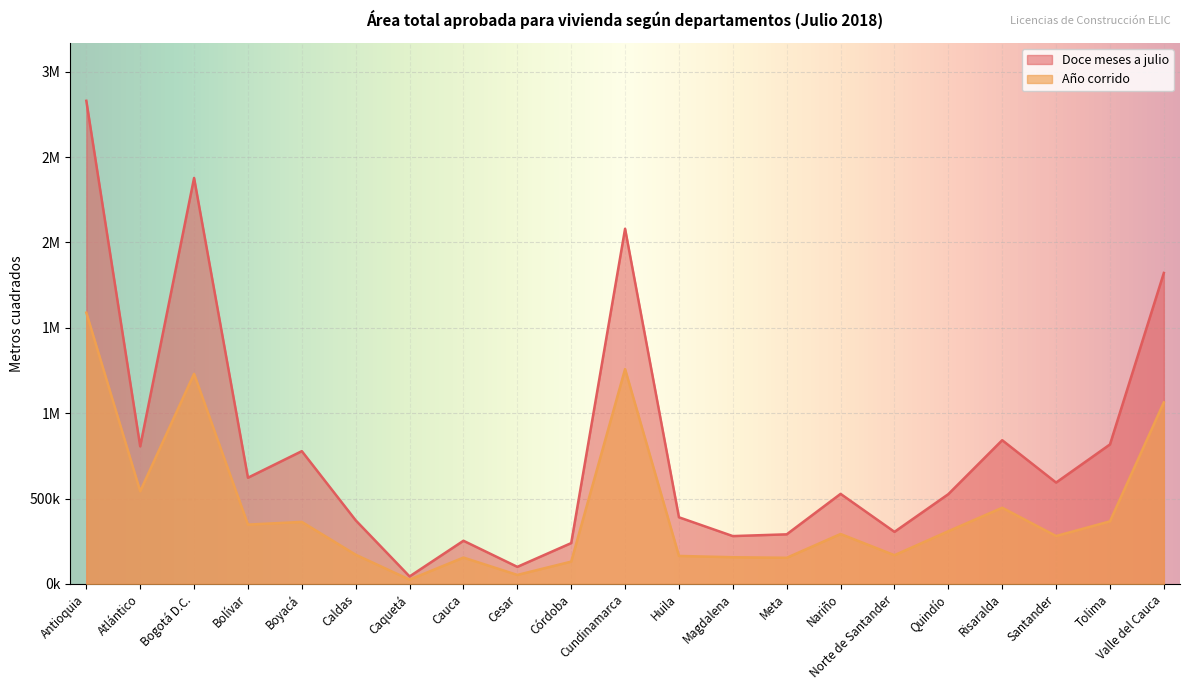

Rank the categories by Año corrido value from lowest to highest.

Caquetá, Cesar, Córdoba, Meta, Cauca, Magdalena, Huila, Norte de Santander, Caldas, Santander, Nariño, Quindío, Bolívar, Boyacá, Tolima, Risaralda, Atlántico, Valle del Cauca, Bogotá D.C., Cundinamarca, Antioquia